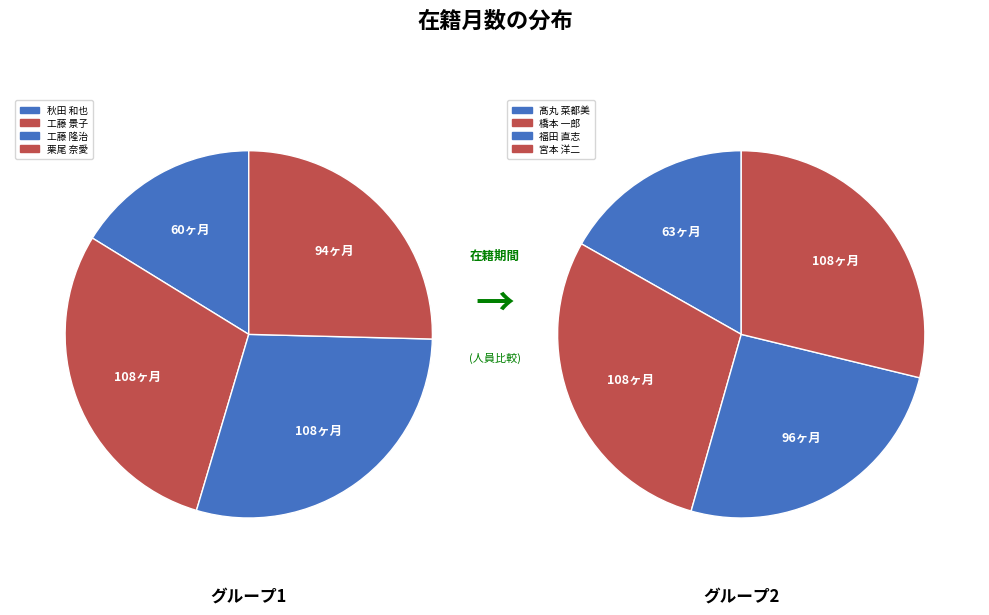

Rank the categories by value from highest to lowest.

工藤 景子, 工藤 隆治, 橋本 一郎, 宮本 洋二, 福田 直志, 栗尾 奈愛, 髙丸 菜都美, 秋田 和也